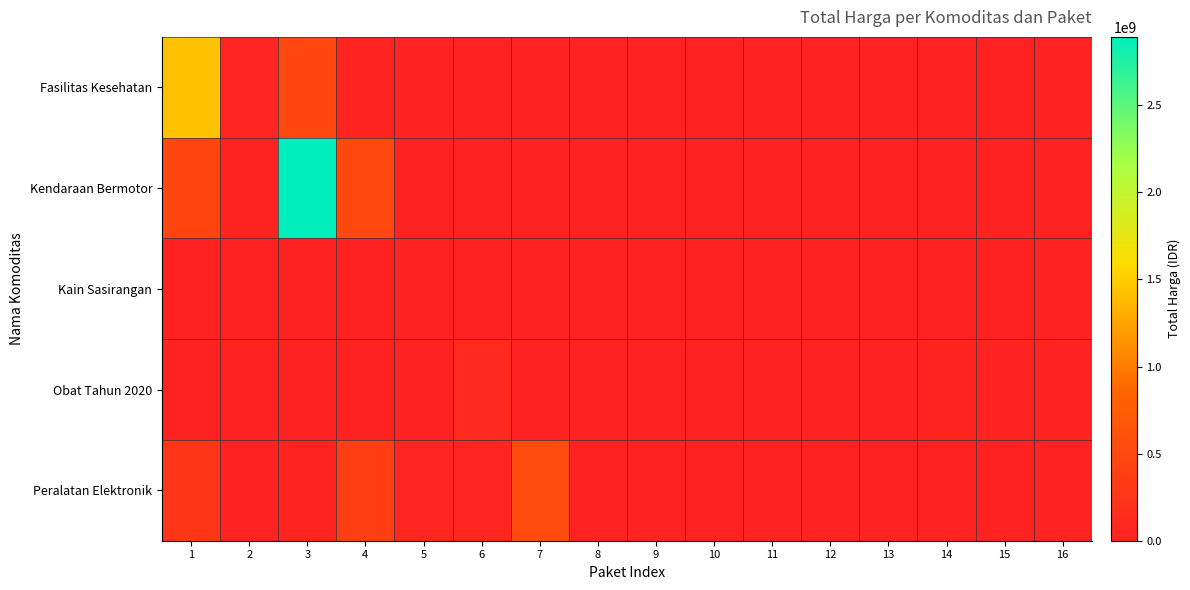

Reading left to right, list all the values displayed in this chart.

Fasilitas Kesehatan: 1=1425867900	2=49730040	3=477600000	4=34000000	5=32441200	6=577875	7=0	8=0	9=0	10=0	11=0	12=0	13=0	14=0	15=0	16=0
Kendaraan Bermotor: 1=464002100	2=39440000	3=2892122000	4=493000000	5=0	6=0	7=0	8=0	9=0	10=0	11=0	12=0	13=0	14=0	15=0	16=0
Kain Sasirangan: 1=19175000	2=18900000	3=0	4=0	5=0	6=0	7=0	8=0	9=0	10=0	11=0	12=0	13=0	14=0	15=0	16=0
Obat Tahun 2020: 1=9180000	2=15513960	3=7401240	4=333600	5=78000	6=98772570	7=2772000	8=265000	9=4672200	10=182000	11=8742500	12=5129000	13=12453900	14=43859200	15=23653000	16=27412000
Peralatan Elektronik: 1=250350000	2=4350000	3=34292000	4=373404000	5=56152800	6=51601000	7=541071000	8=0	9=0	10=0	11=0	12=0	13=0	14=0	15=0	16=0